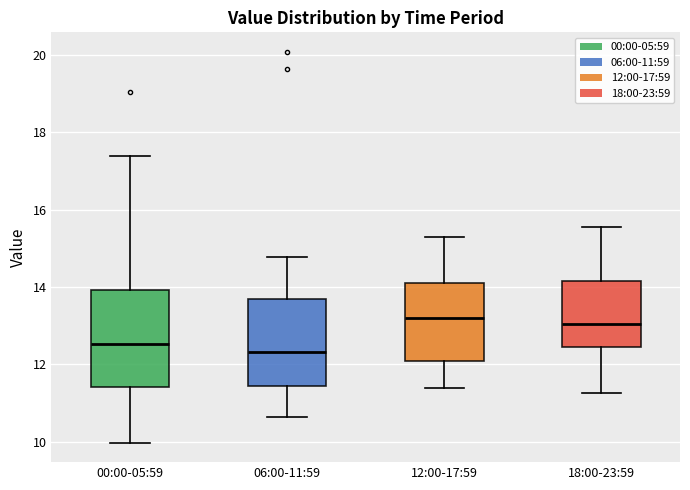

Reading left to right, read every box against the y-axis: the position of its median line, the range the box covers, and the ends of its whiskers. The values are not printed on the chart, so give them approximately, as read against the axis.

00:00-05:59: median 12.6, box 11.4 to 14.0, whiskers 10.0 to 17.4
06:00-11:59: median 12.4, box 11.4 to 13.6, whiskers 10.6 to 14.8
12:00-17:59: median 13.2, box 12.2 to 14.2, whiskers 11.4 to 15.4
18:00-23:59: median 13.0, box 12.4 to 14.2, whiskers 11.2 to 15.6